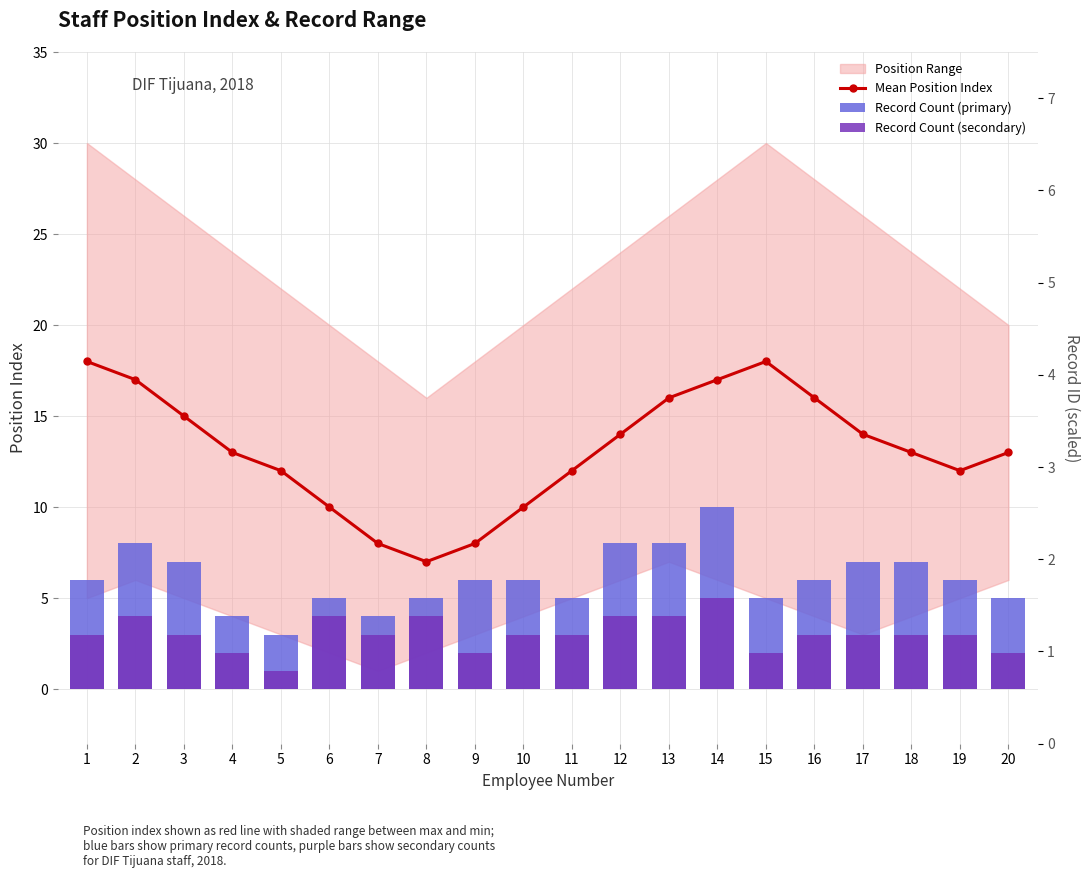

What is the spread (max minus min) of values at 1?

15